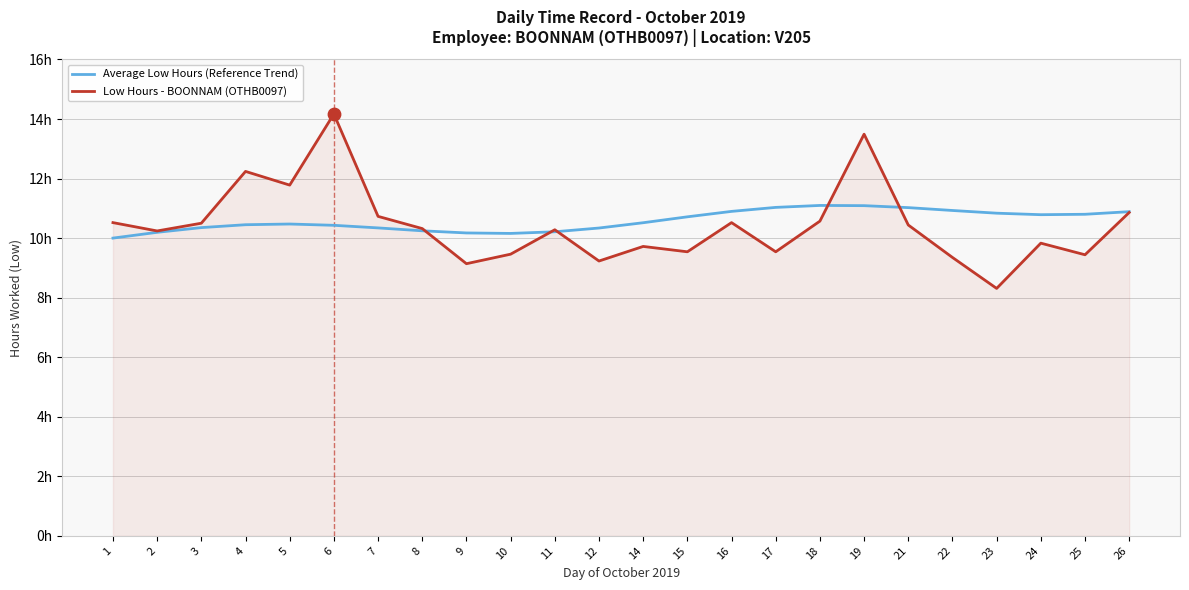

Which series has the largest total across all categories?

Average Low Hours (Reference Trend)